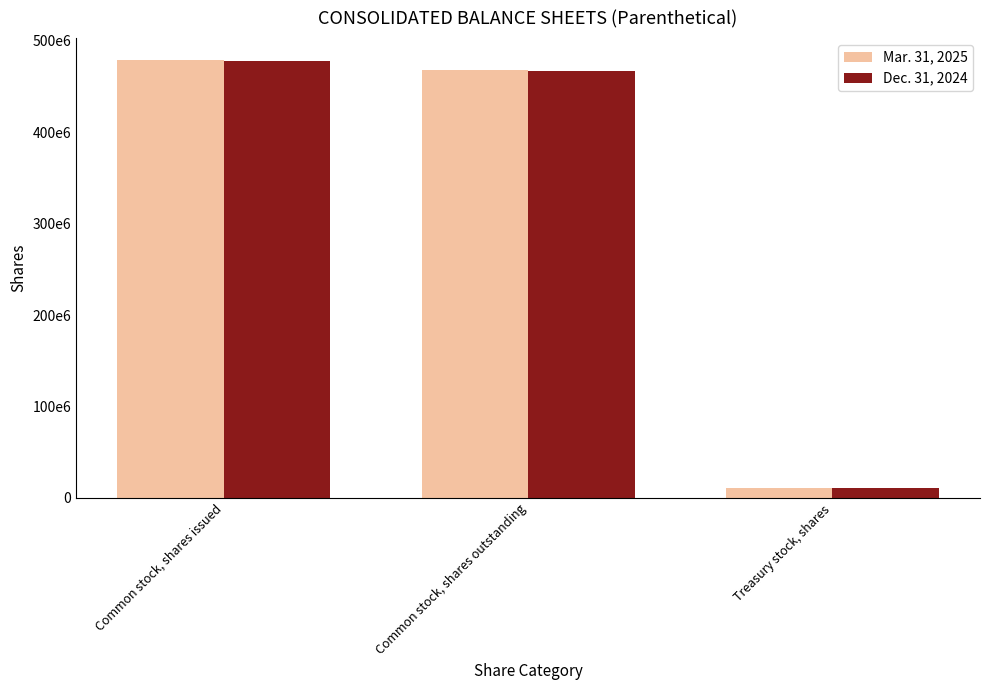

What is the label of the 1st bar from the right?

Treasury stock, shares